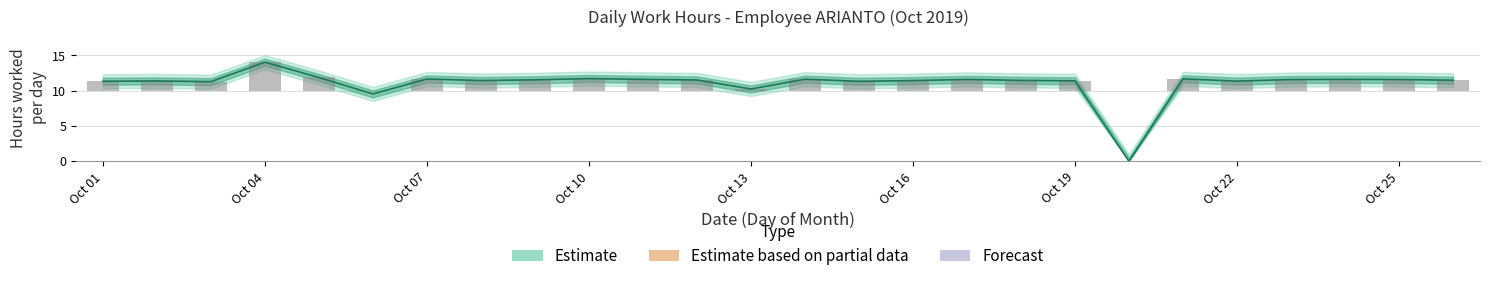

At how many categories does at least one series exceed 4?

25